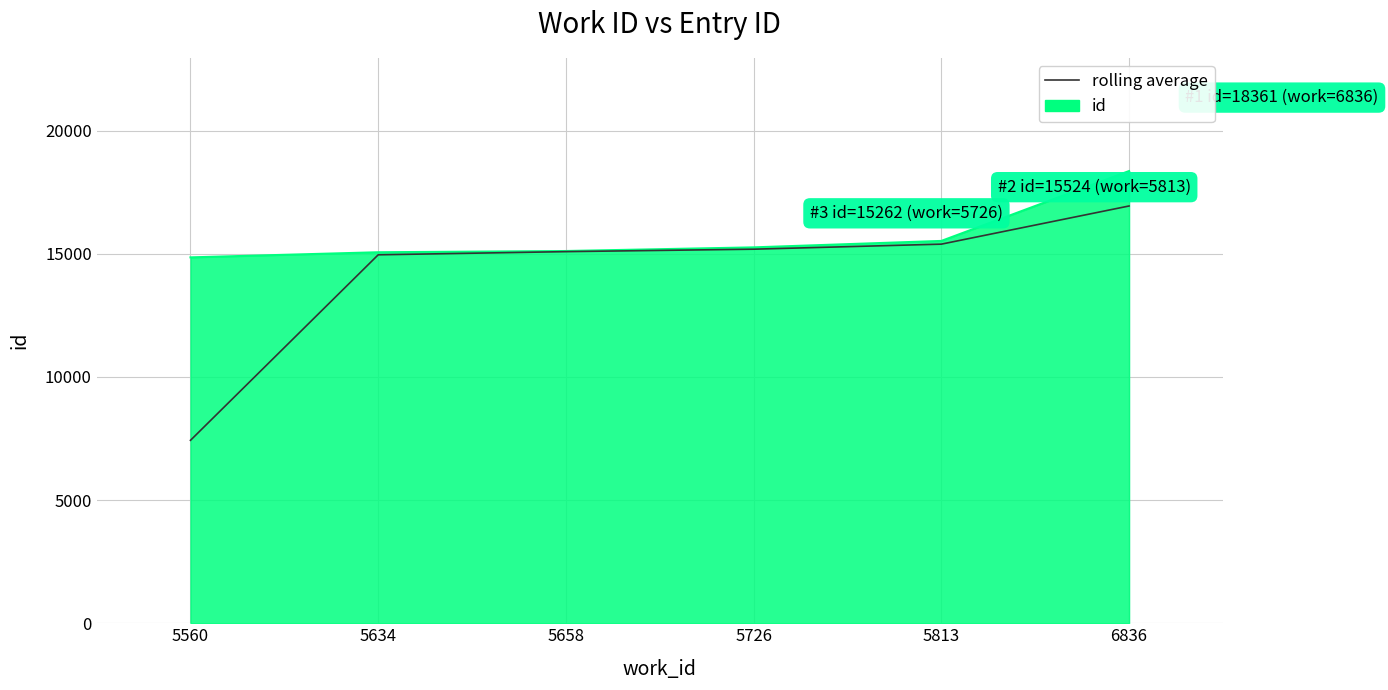

Rank the series by their average value, from highest to lowest.

id, rolling average